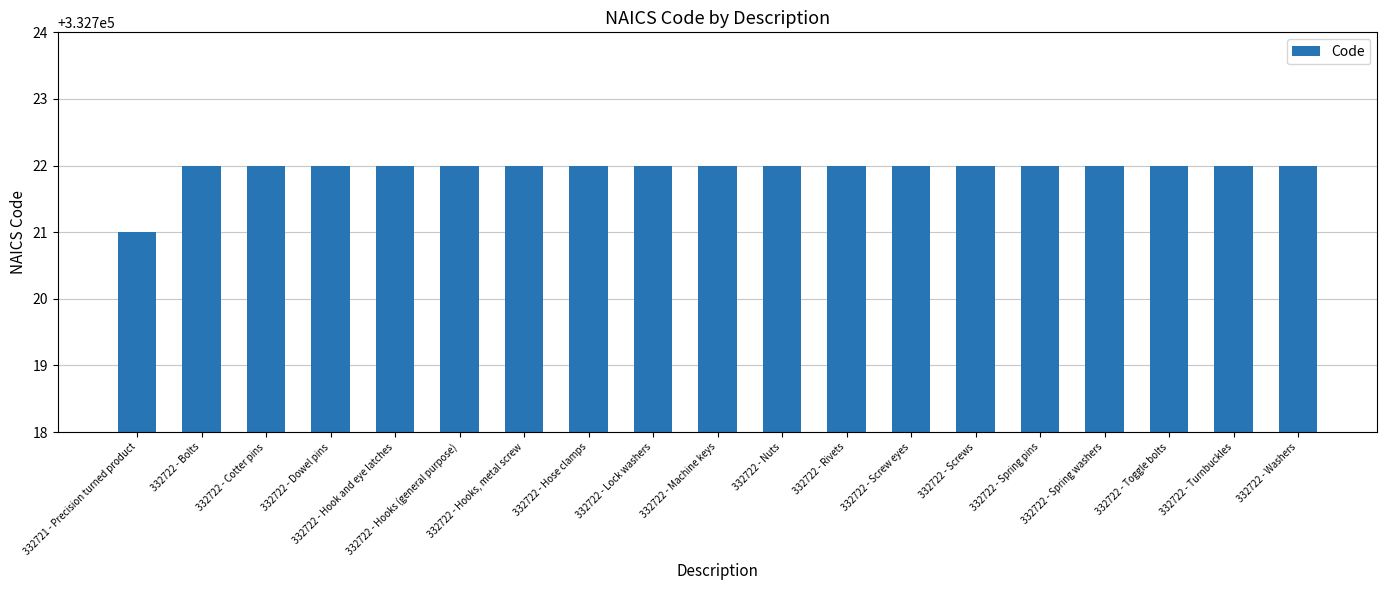

What is the label of the 16th bar from the right?

332722 - Dowel pins